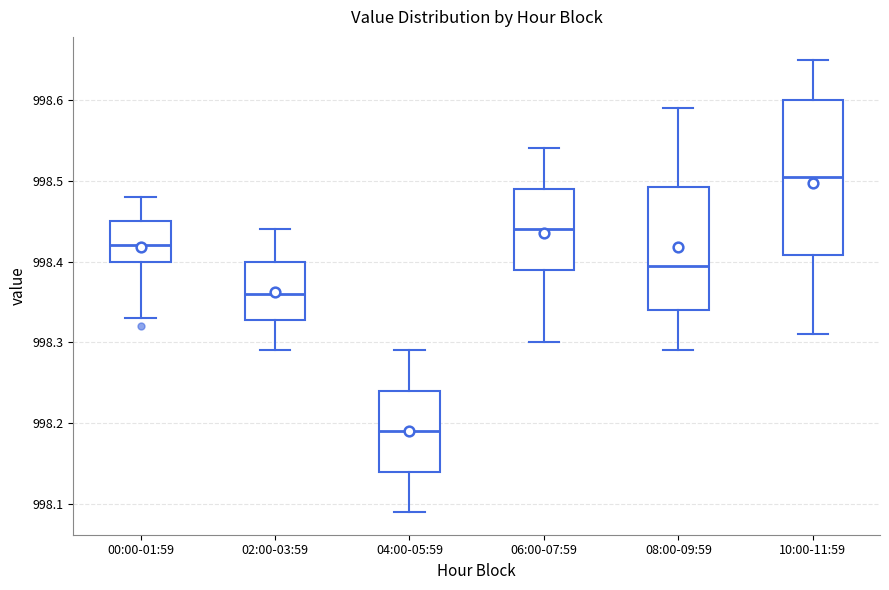

Where does the lower whisker of the box for 08:00-09:59 end on the y-axis? The values are not printed on the chart, so give them approximately, as read against the axis.

998.29